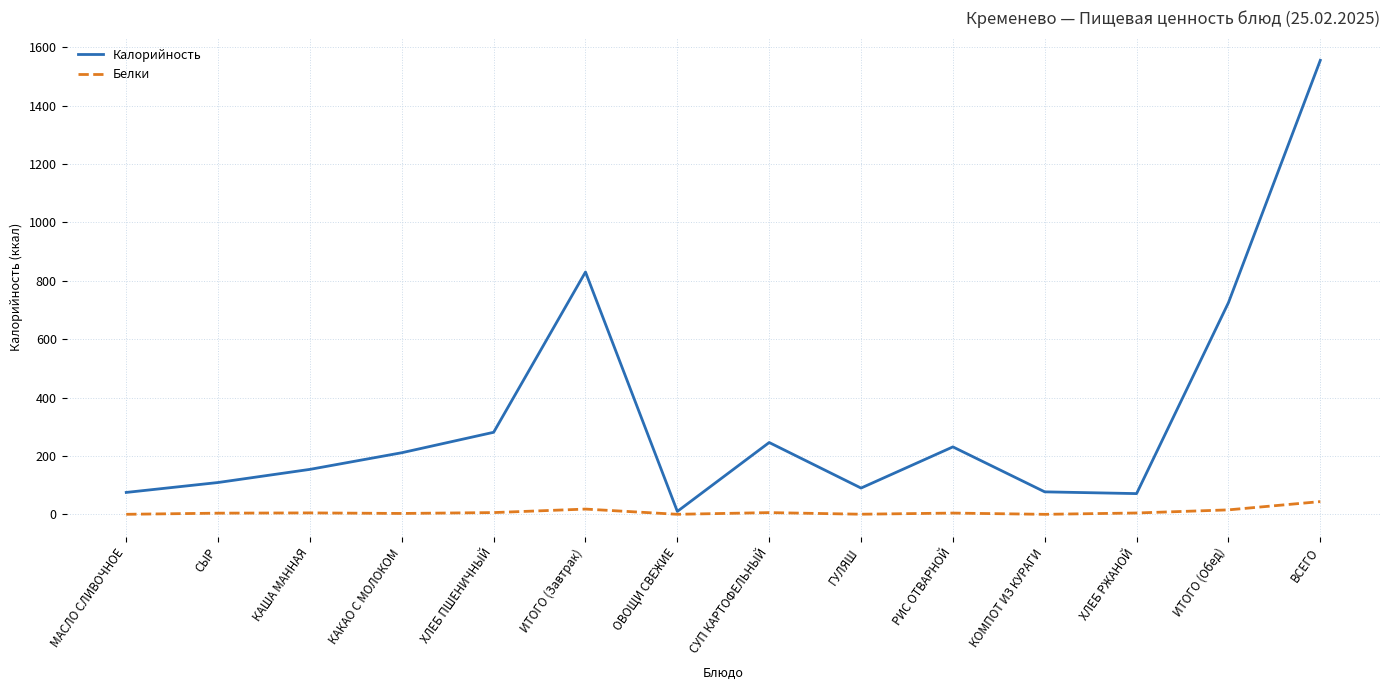

Rank the series by their maximum value, from lowest to highest.

Белки, Калорийность